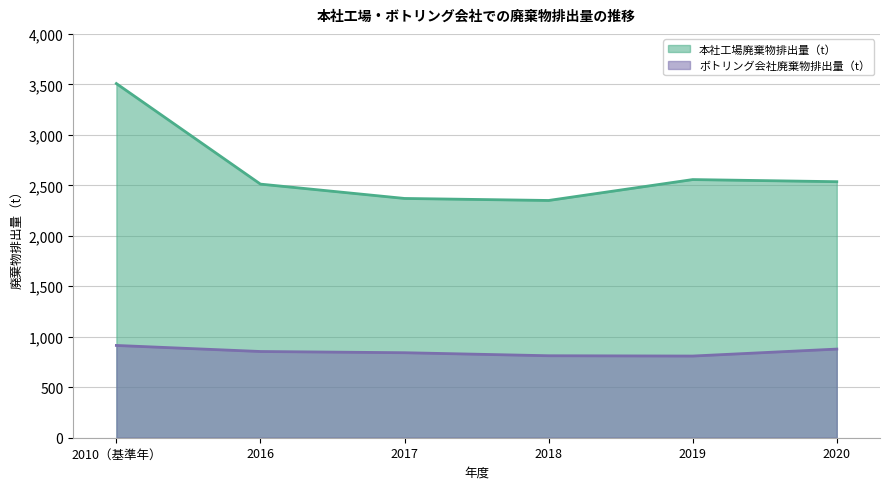

How many interior local valleys does the ボトリング会社廃棄物排出量（t） series have?

1